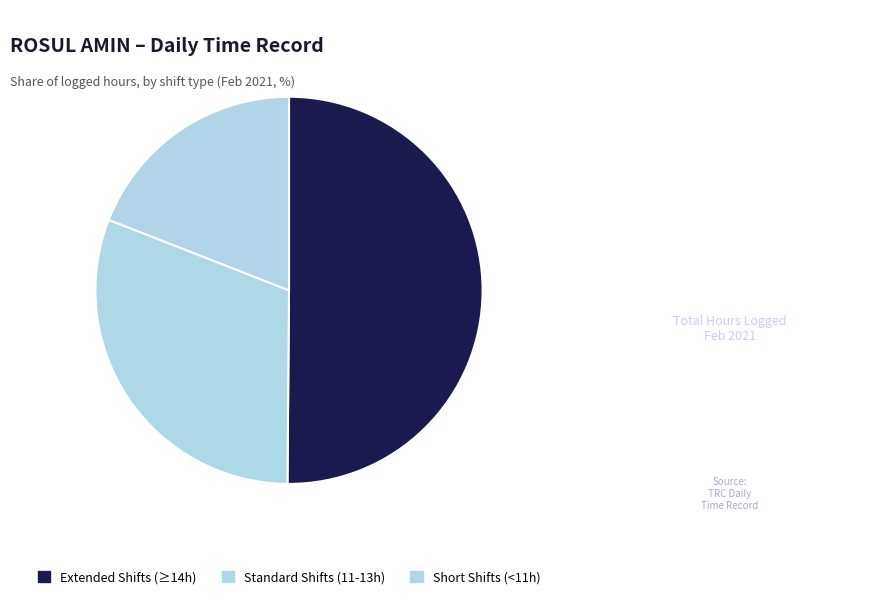

What is the largest slice in the pie chart?

Extended Shifts (≥14h)